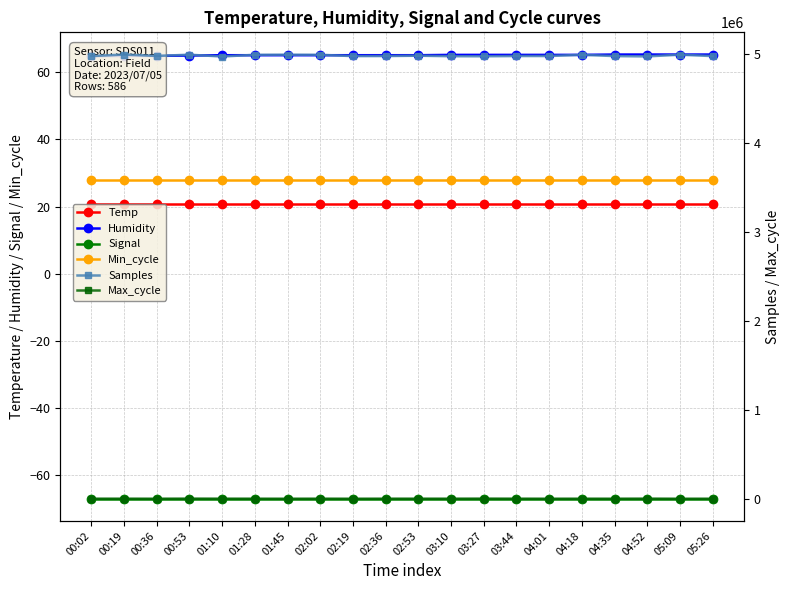

List the series in order of their peak value, highest first.

Samples, Max_cycle, Humidity, Min_cycle, Temp, Signal